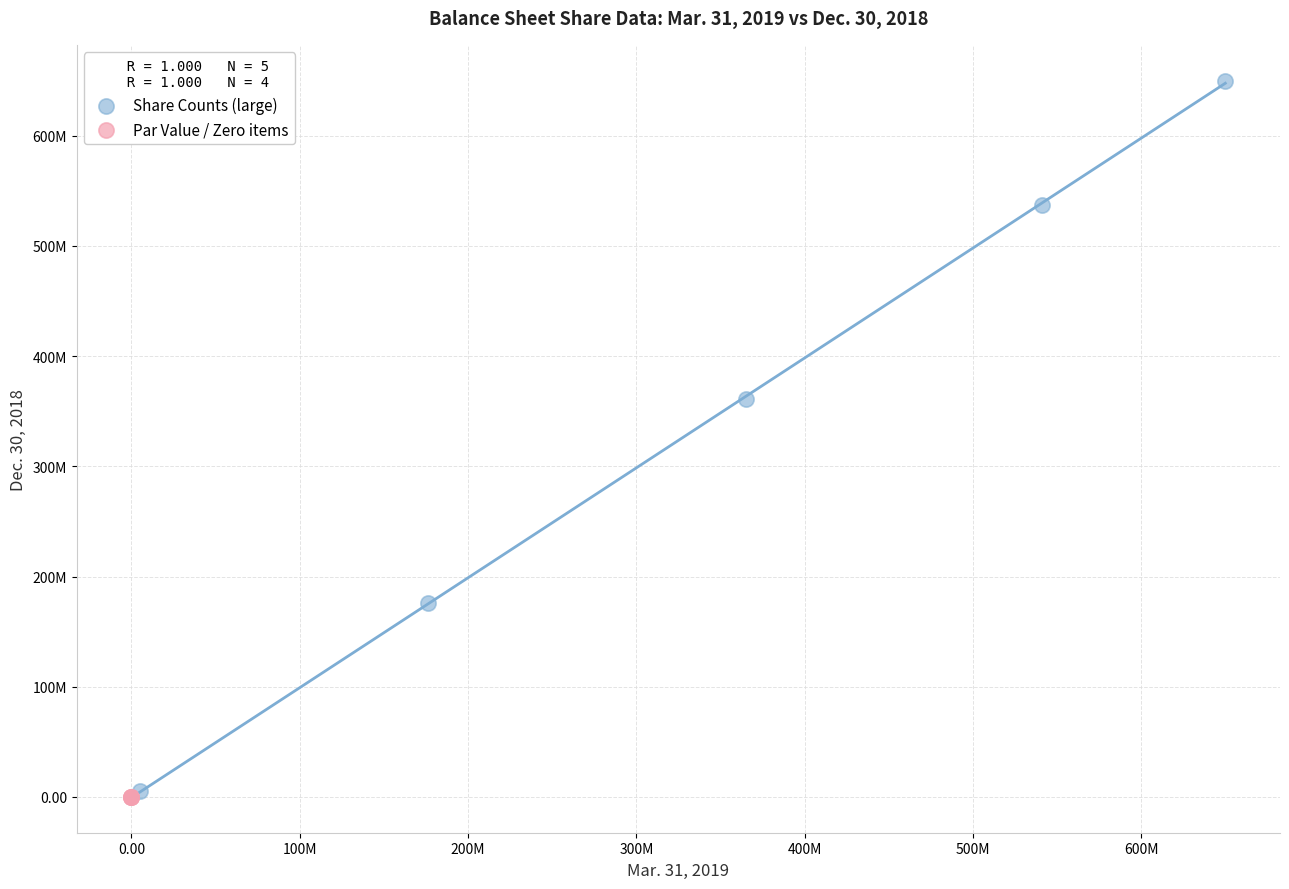

Which series has the widest spread of Y values?

Share Counts (large)